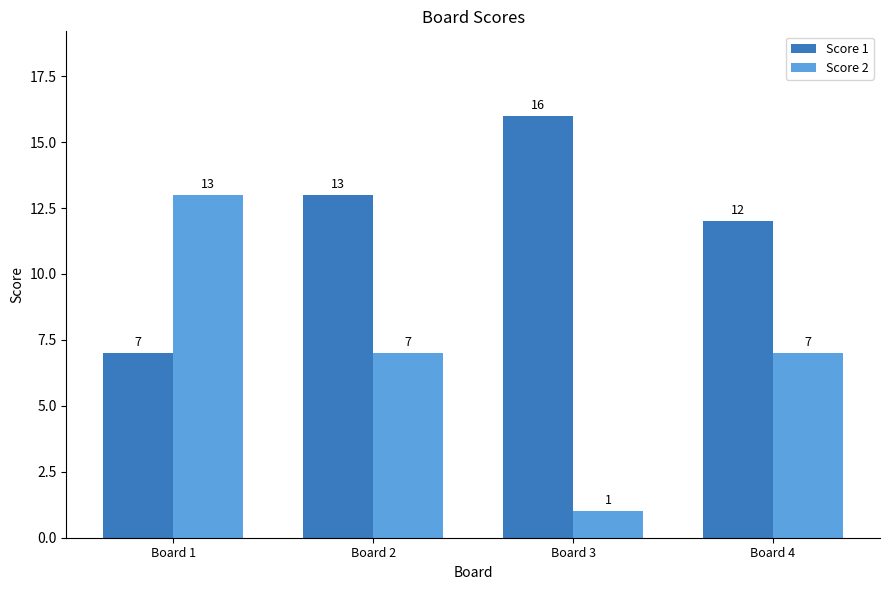

What is the difference between the maximum and minimum values in the Score 2 series?

12